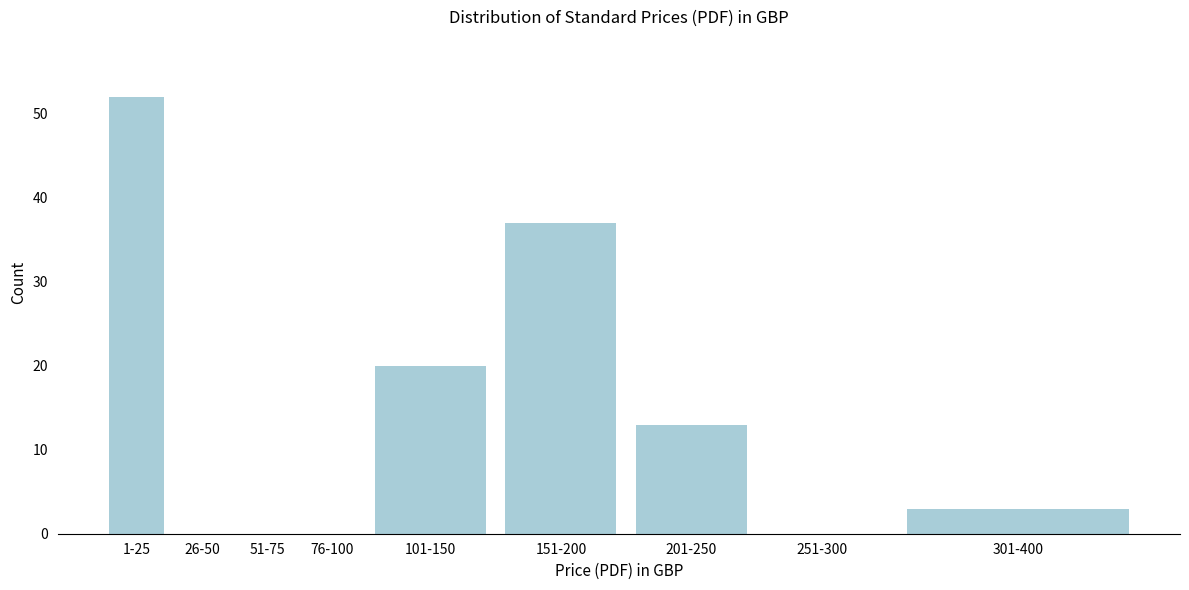

Reading left to right, extract all data points from this chart.

1-25=52	26-50=0	51-75=0	76-100=0	101-150=20	151-200=37	201-250=13	251-300=0	301-400=3